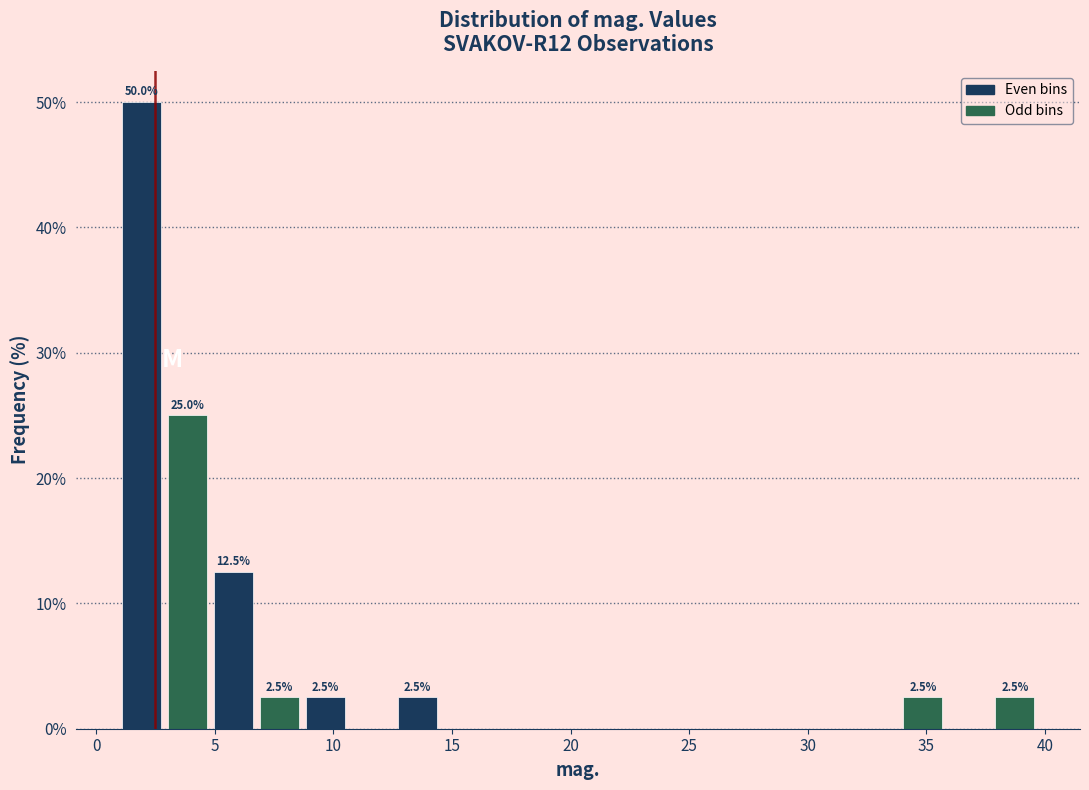

Read against the x-axis, roughly where is the centre of the tallest bar?

2.0